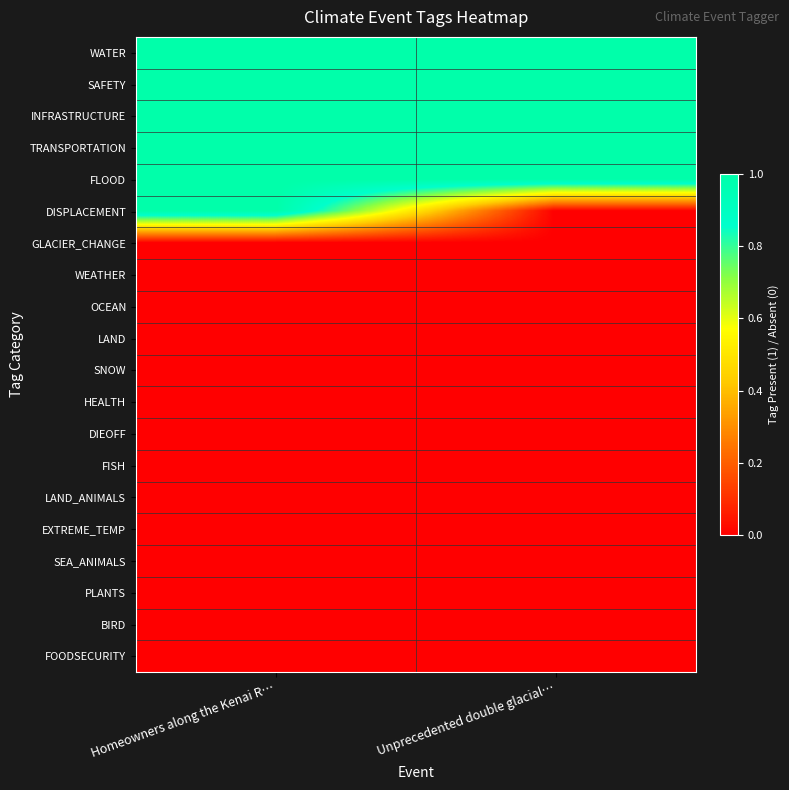

What is the greatest value displayed?

1